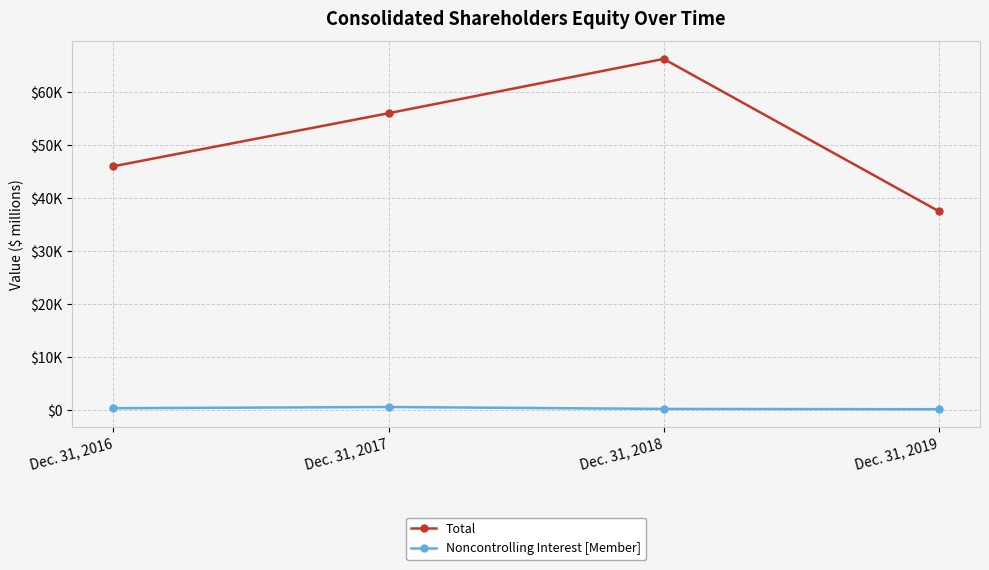

How many Total values are between 46061 and 66321?

3